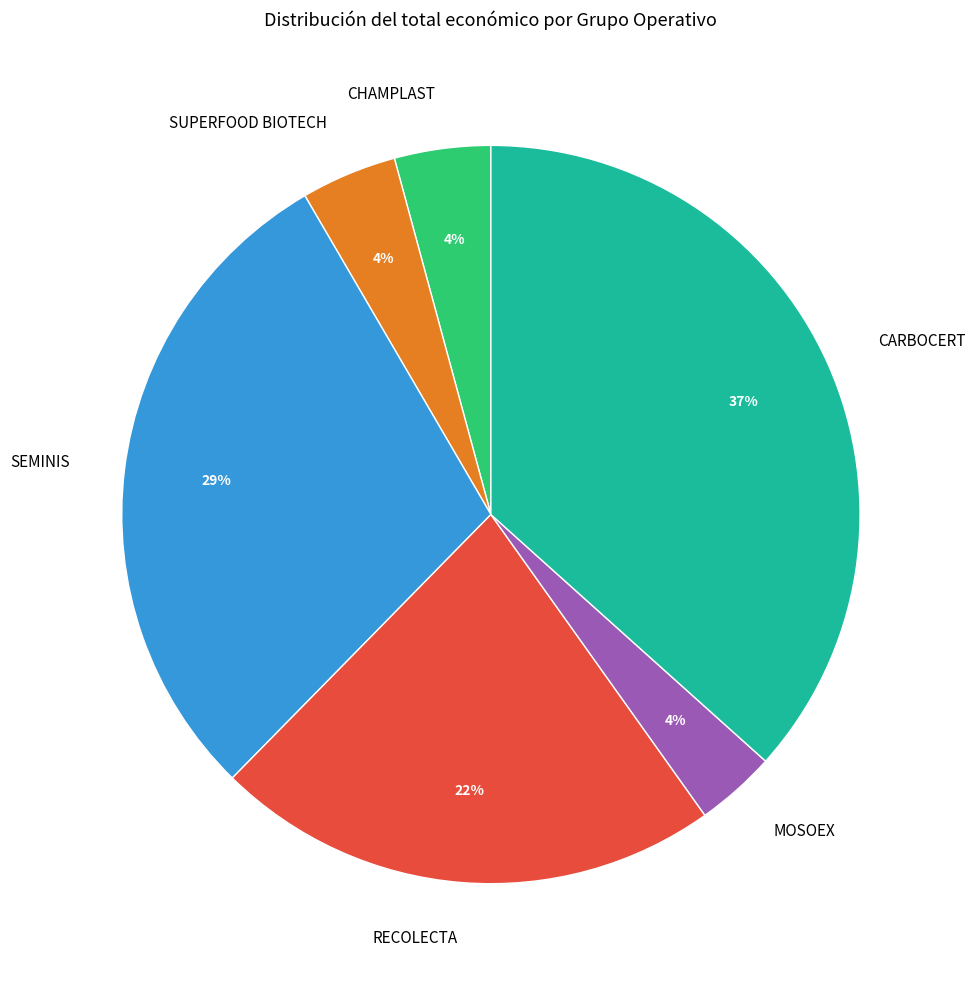

Count the number of slices in the pie.

6